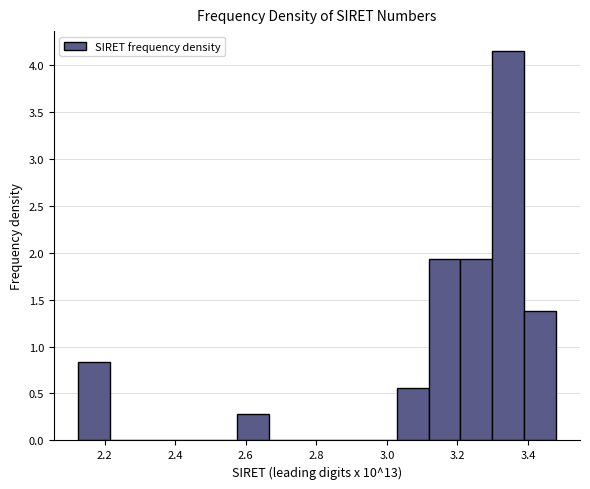

Which range on the x-axis has the tallest bar?

3.30 to 3.38